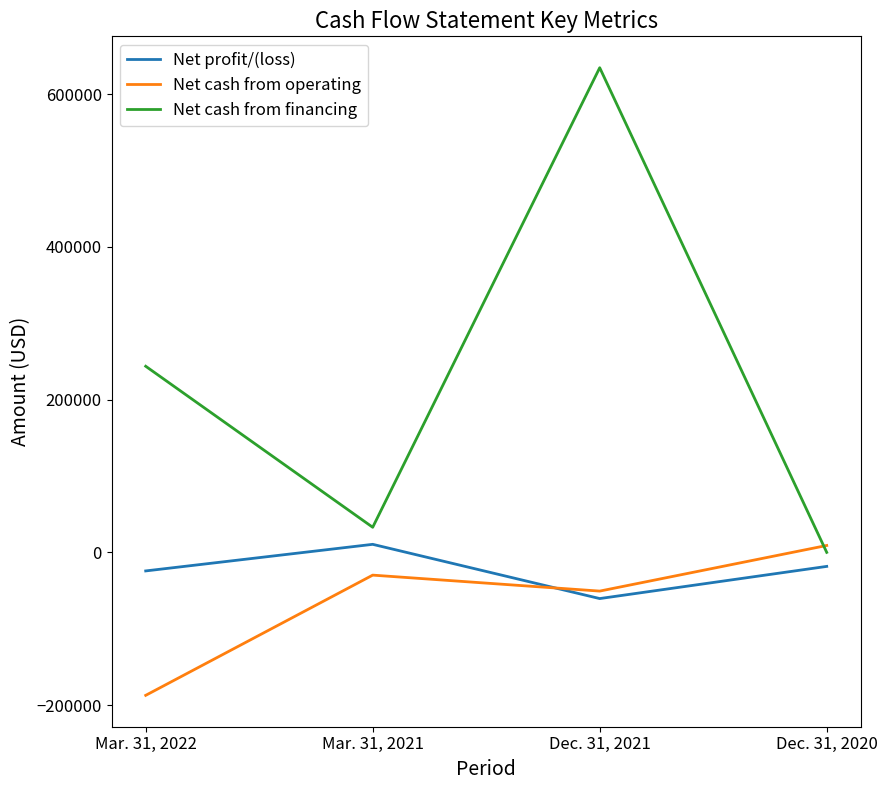

What position from the right is Mar. 31, 2022?

4